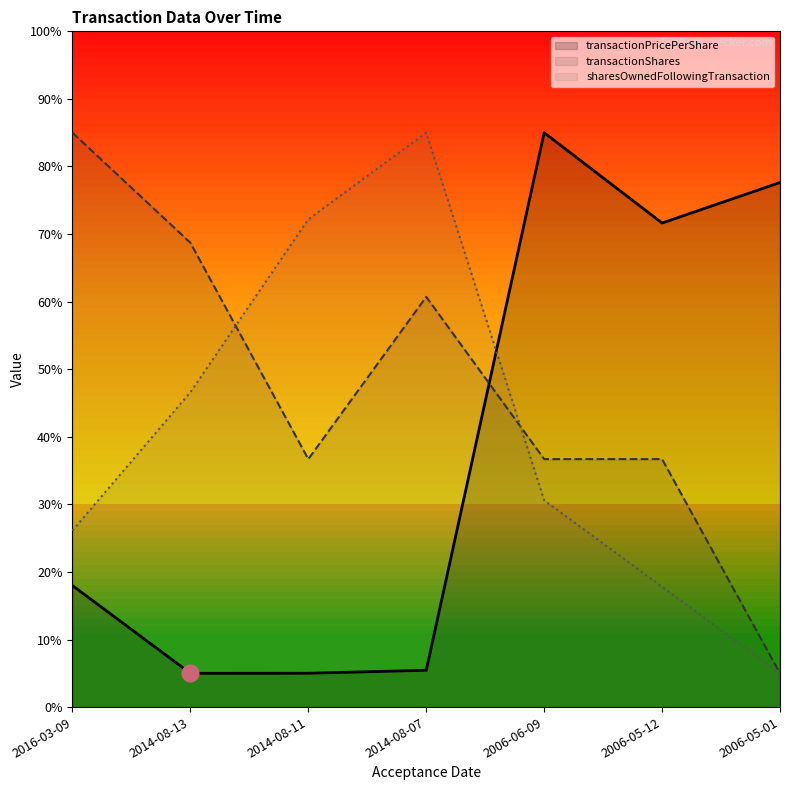

Where does the sharesOwnedFollowingTransaction series first go above 30?

2014-08-13